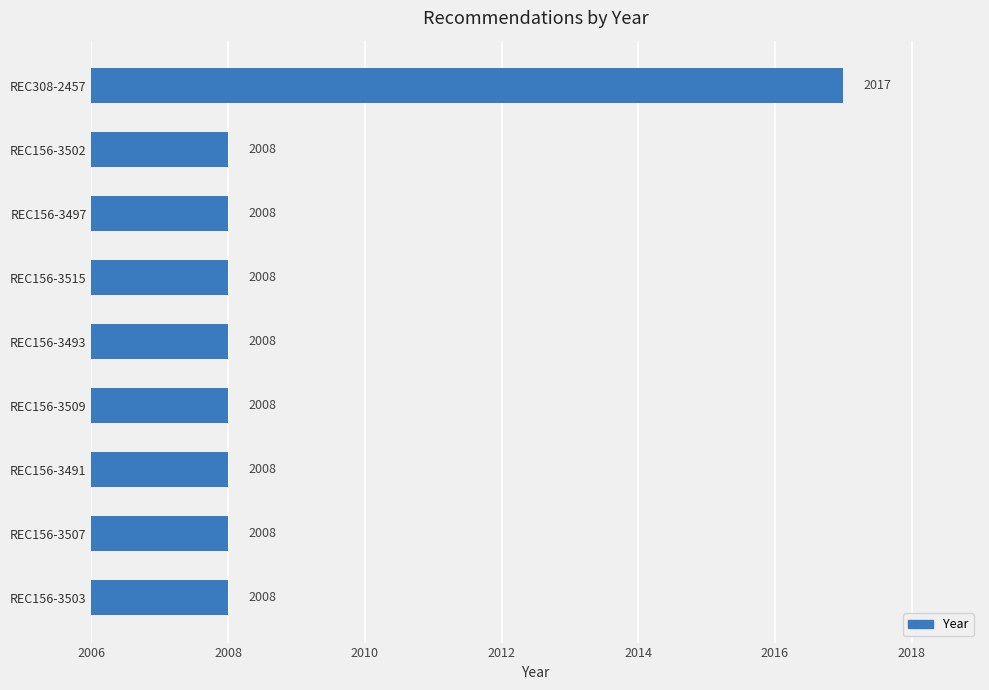

What is the smallest value displayed?

2008